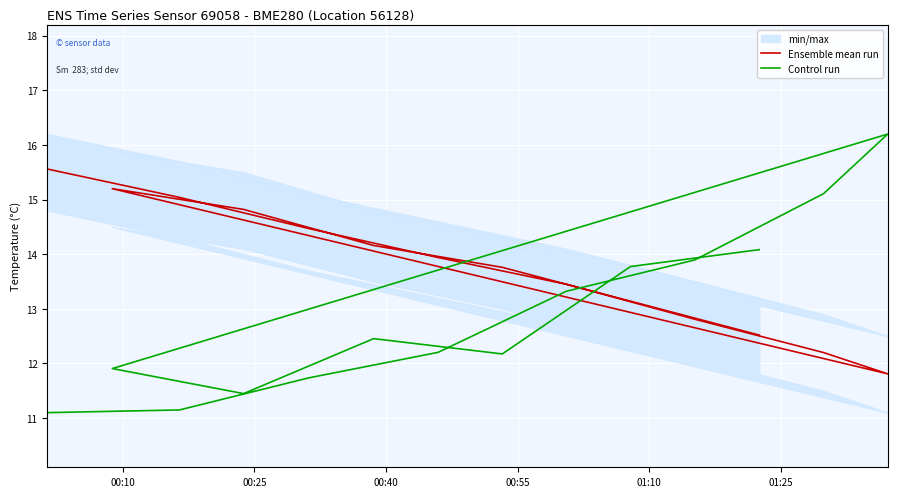

True or false: Ensemble mean run and Control run intersect in this chart.

True